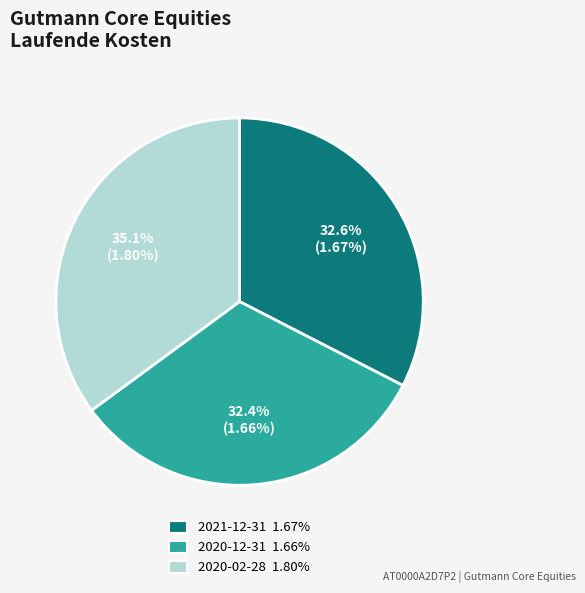

What percentage is NOT represented by 2020-12-31?

67.6%